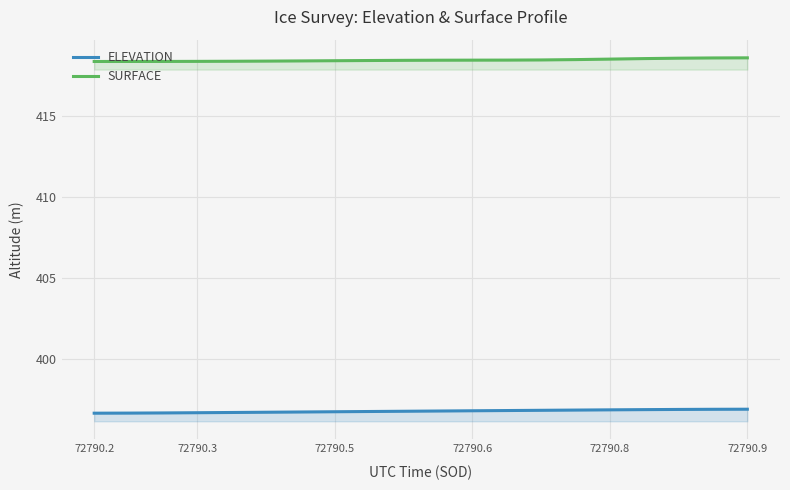

Is it true that SURFACE equals 418.3 at 72790.2?

True